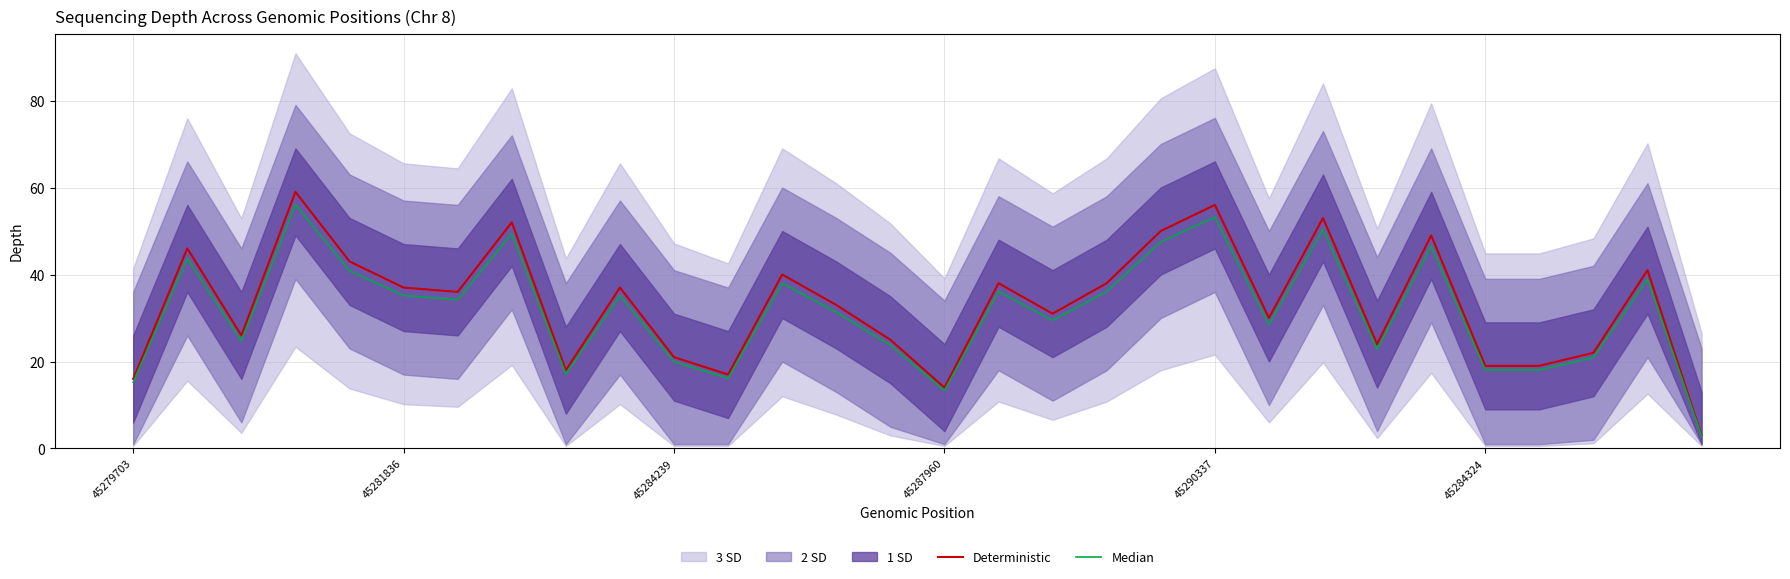

Does the chart have visible grid lines?

Yes